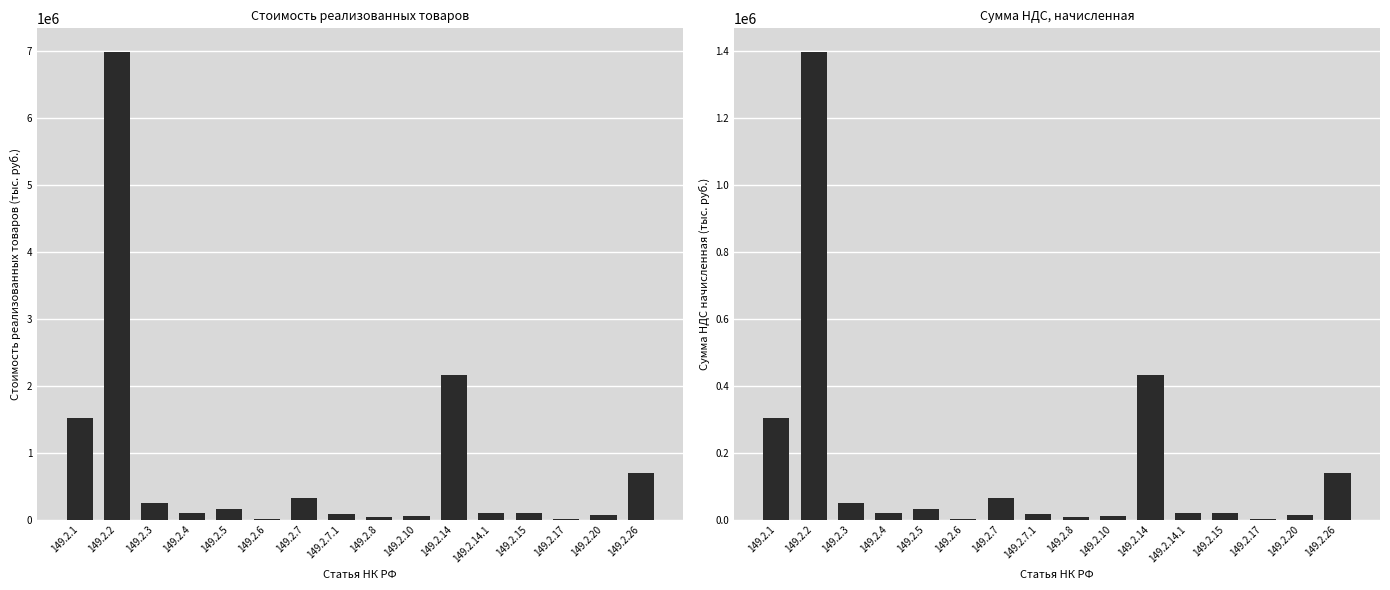

Rank the series by their average value, from lowest to highest.

Сумма НДС начисленная, Стоимость реализованных товаров